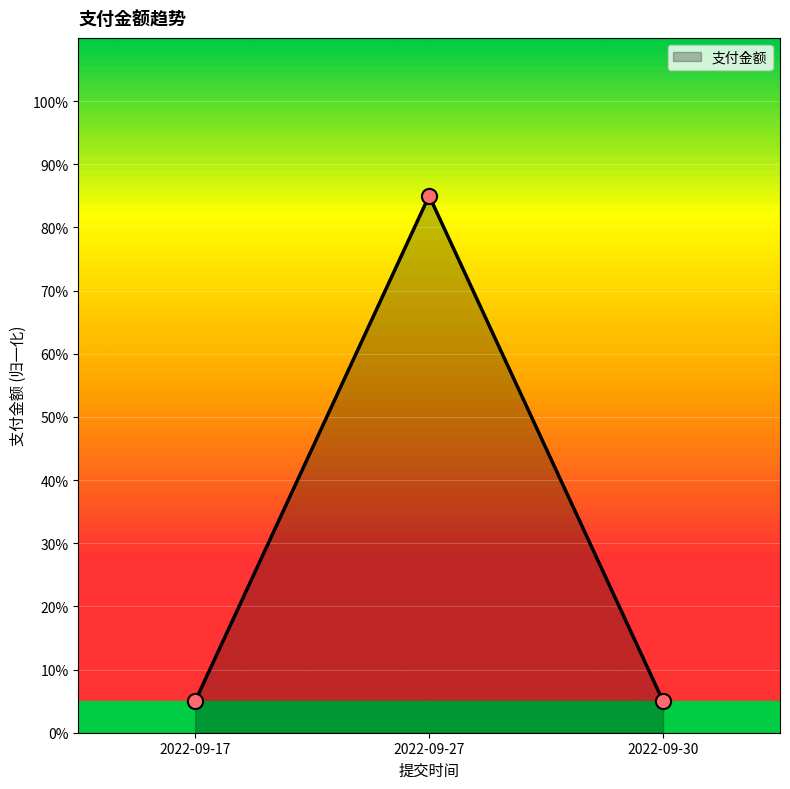

What is the change in value from 2022-09-17 to 2022-09-27?

+80